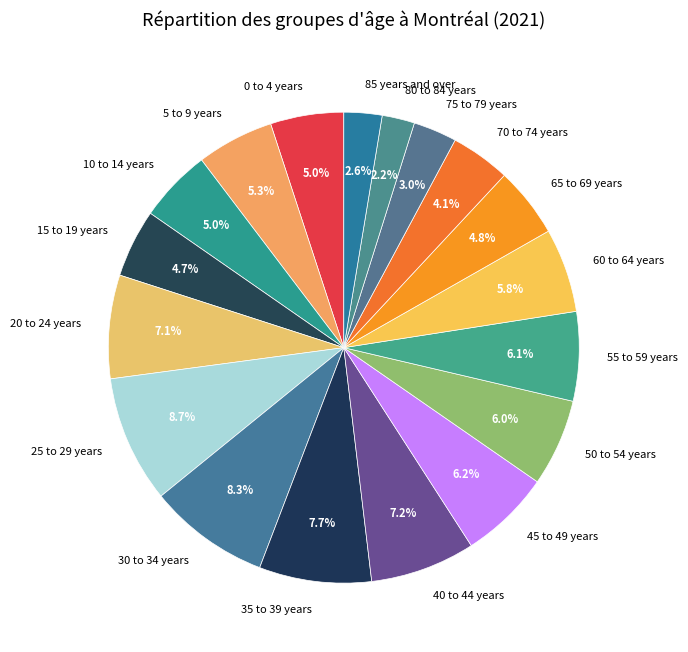

Does 25 to 29 years account for over 50% of the chart?

No